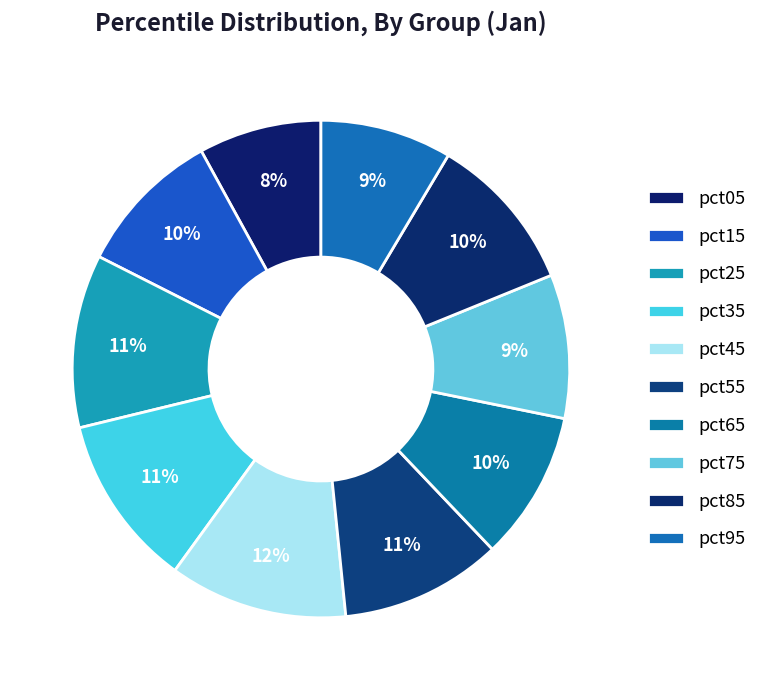

Count the number of slices in the pie.

10